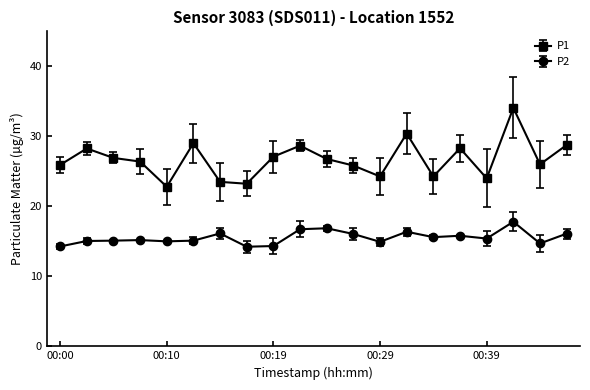

What is the value of the P1 point at the 2nd from the left?

28.3